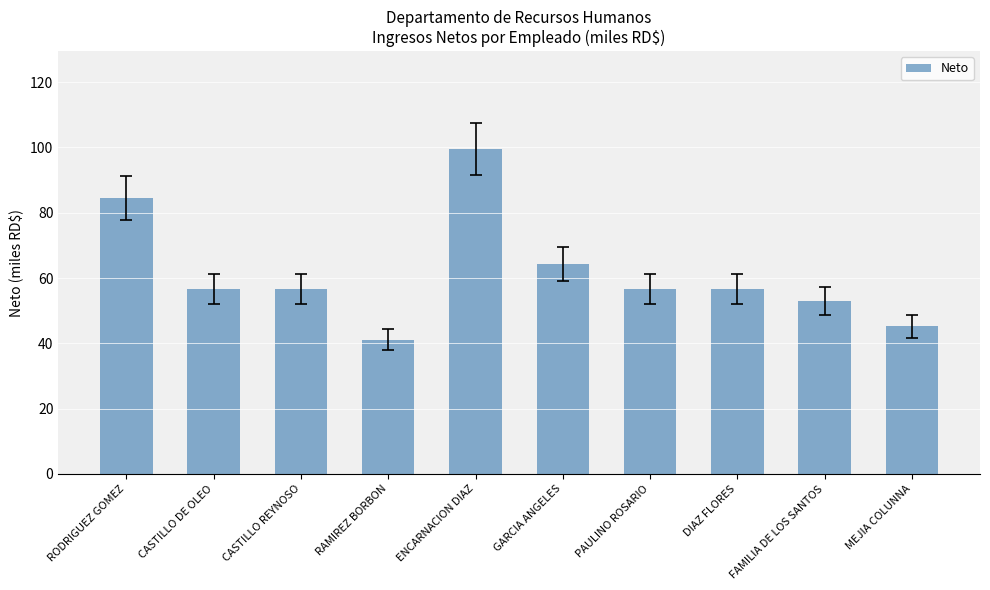

At which category does the chart reach its peak across all series?

ENCARNACION DIAZ